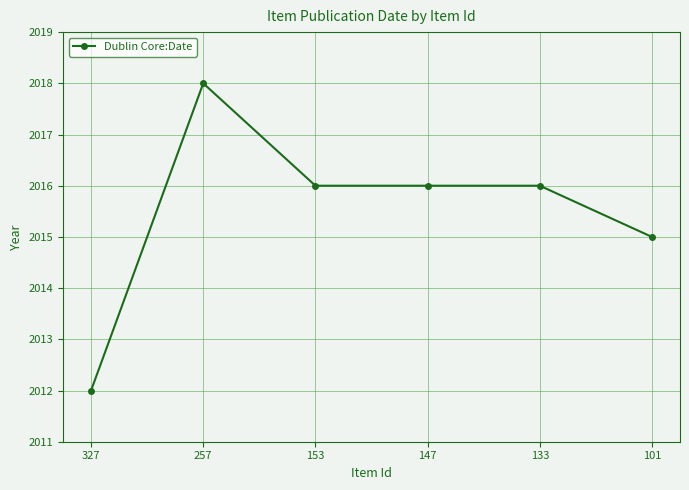

True or false: the data has more than 2 interior local peaks.

False